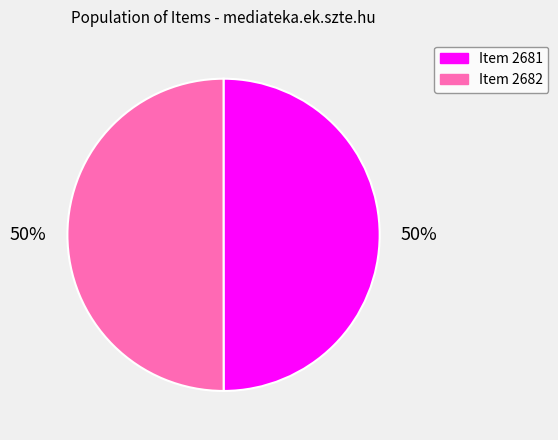

Combined, do Item 2682 and Item 2681 account for over 50%?

Yes